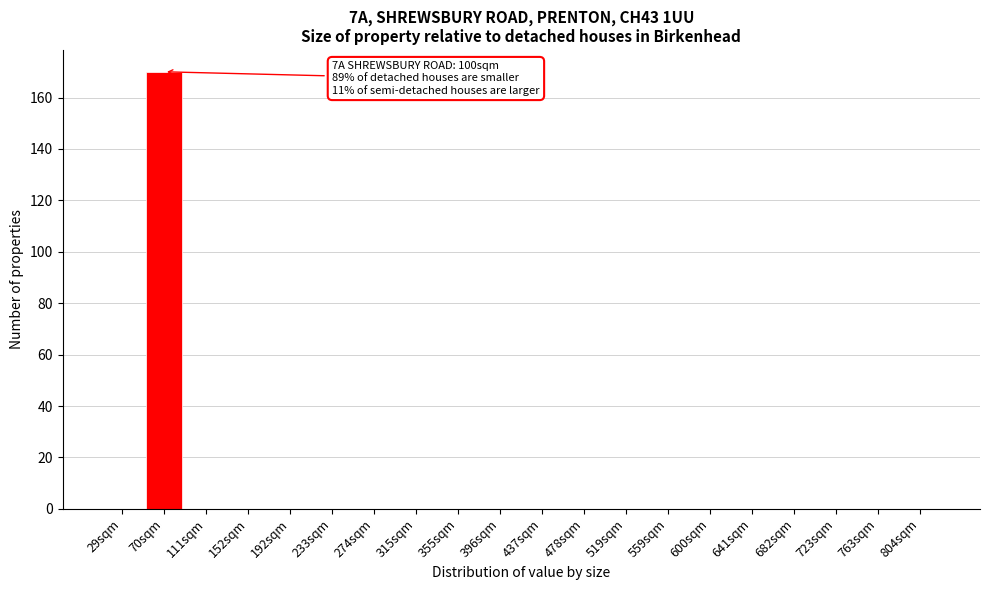

Reading right to left, list all the values displayed in this chart.

804sqm=0	763sqm=0	723sqm=0	682sqm=0	641sqm=0	600sqm=0	559sqm=0	519sqm=0	478sqm=0	437sqm=0	396sqm=0	355sqm=0	315sqm=0	274sqm=0	233sqm=0	192sqm=0	152sqm=0	111sqm=0	70sqm=170	29sqm=0